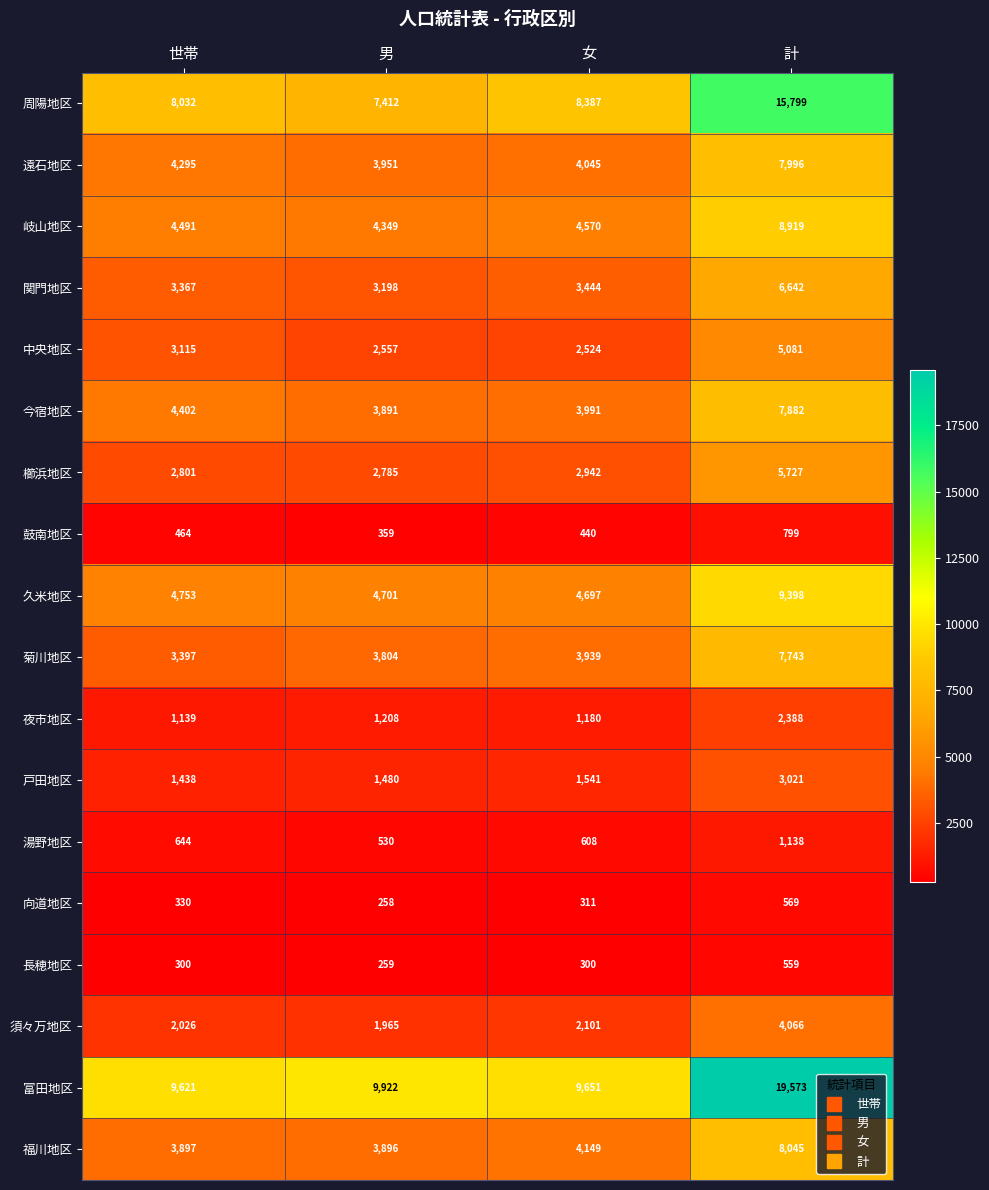

Which series has the largest range (max minus min)?

富田地区